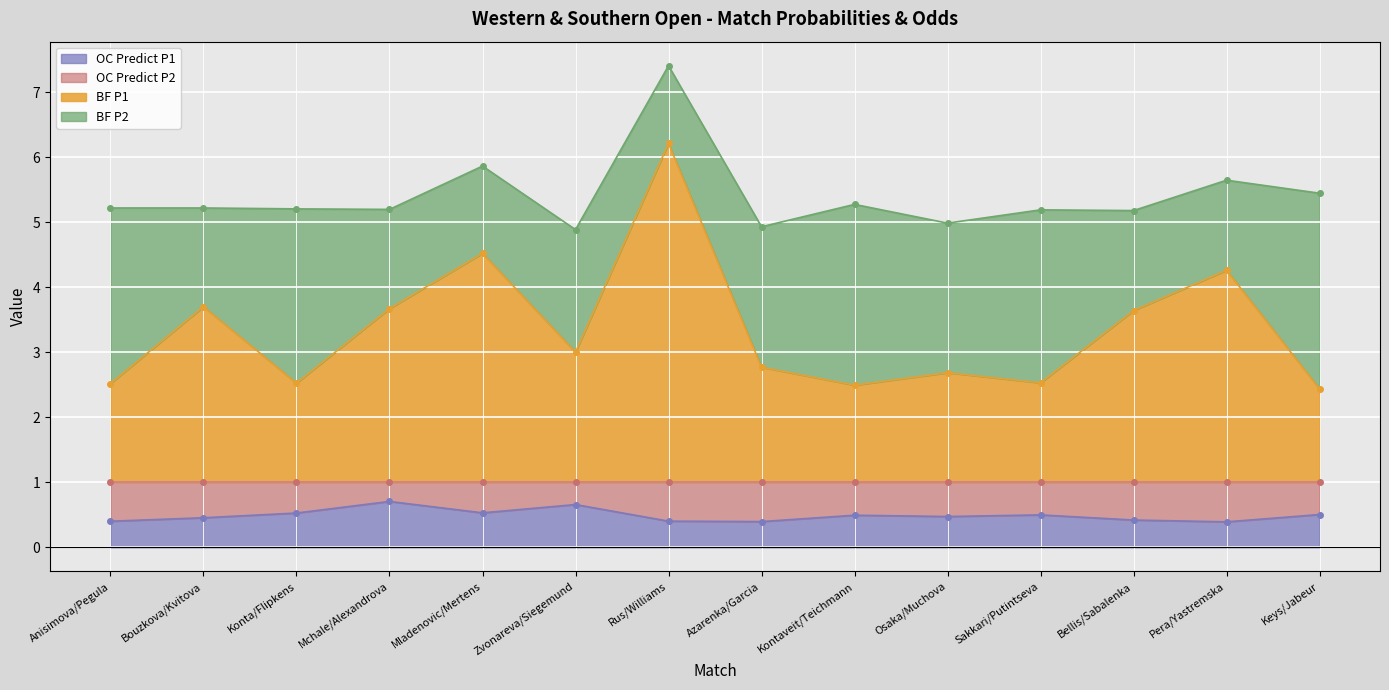

What is the sum of the BF P1 values at Bellis/Sabalenka and Keys/Jabeur?

6.1